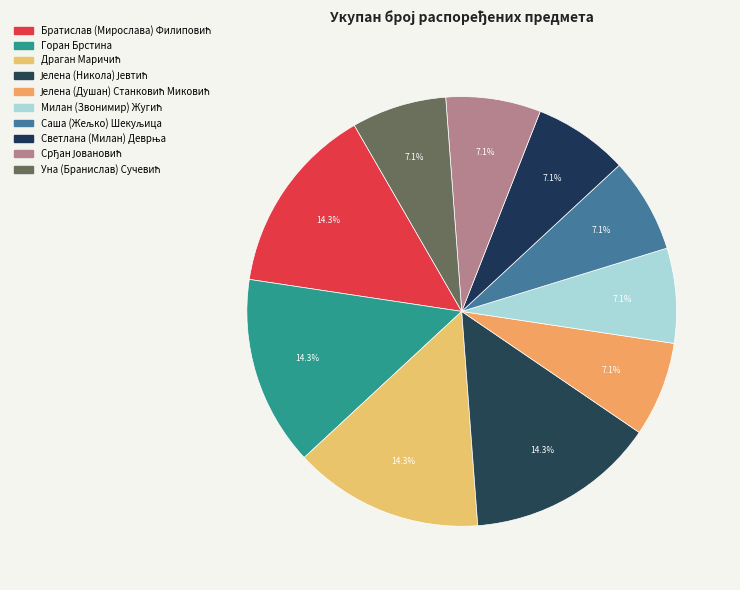

What percentage do Милан (Звонимир) Жугић and Јелена (Никола) Јевтић together represent?

21.4%